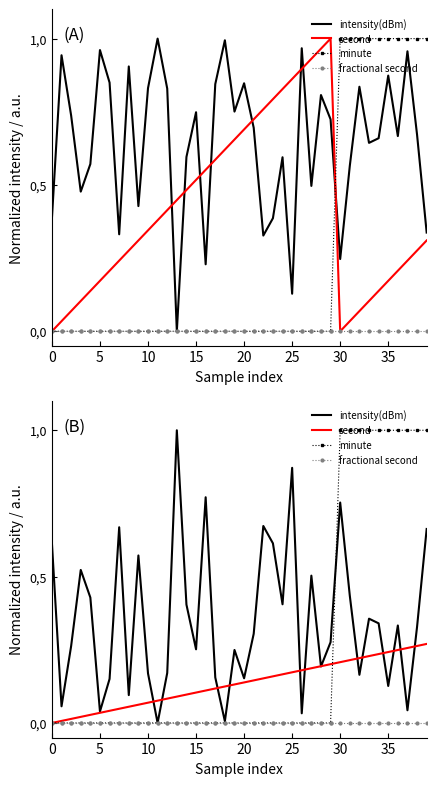

True or false: fractional second and minute cross at least once.

False